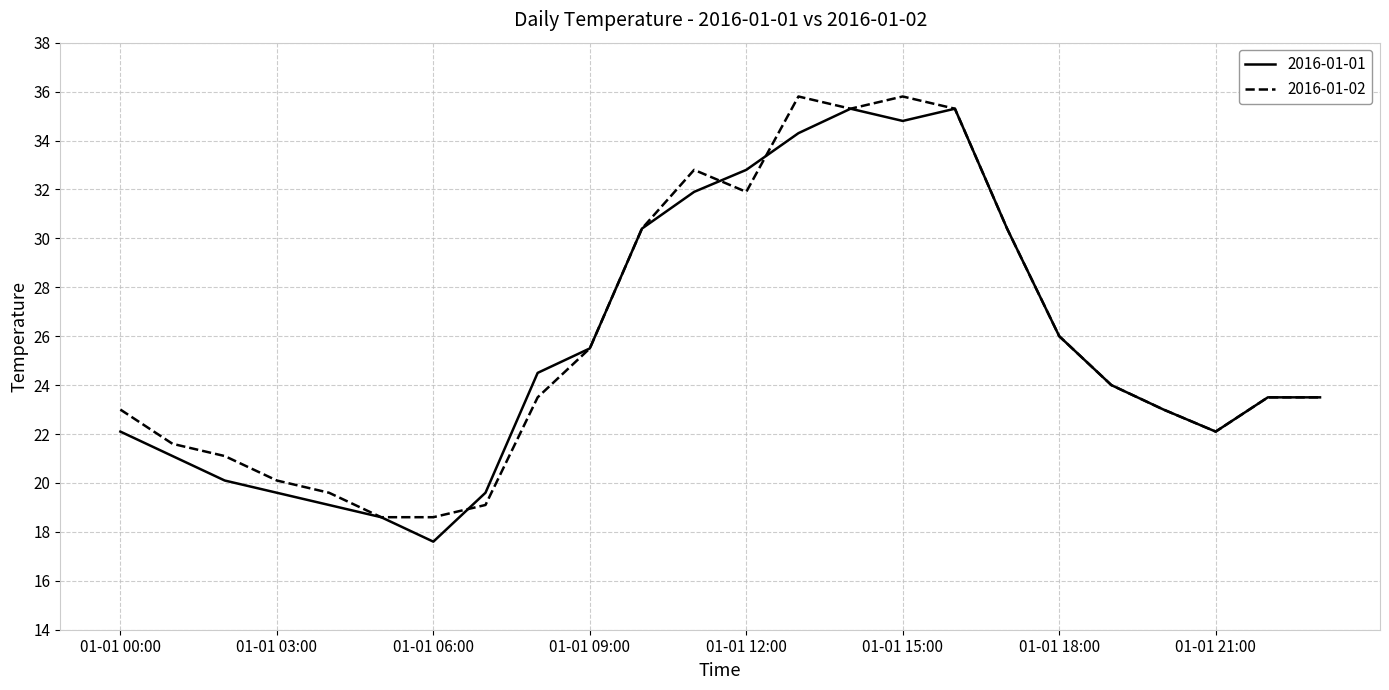

What are all the series names shown in the legend?

2016-01-01, 2016-01-02